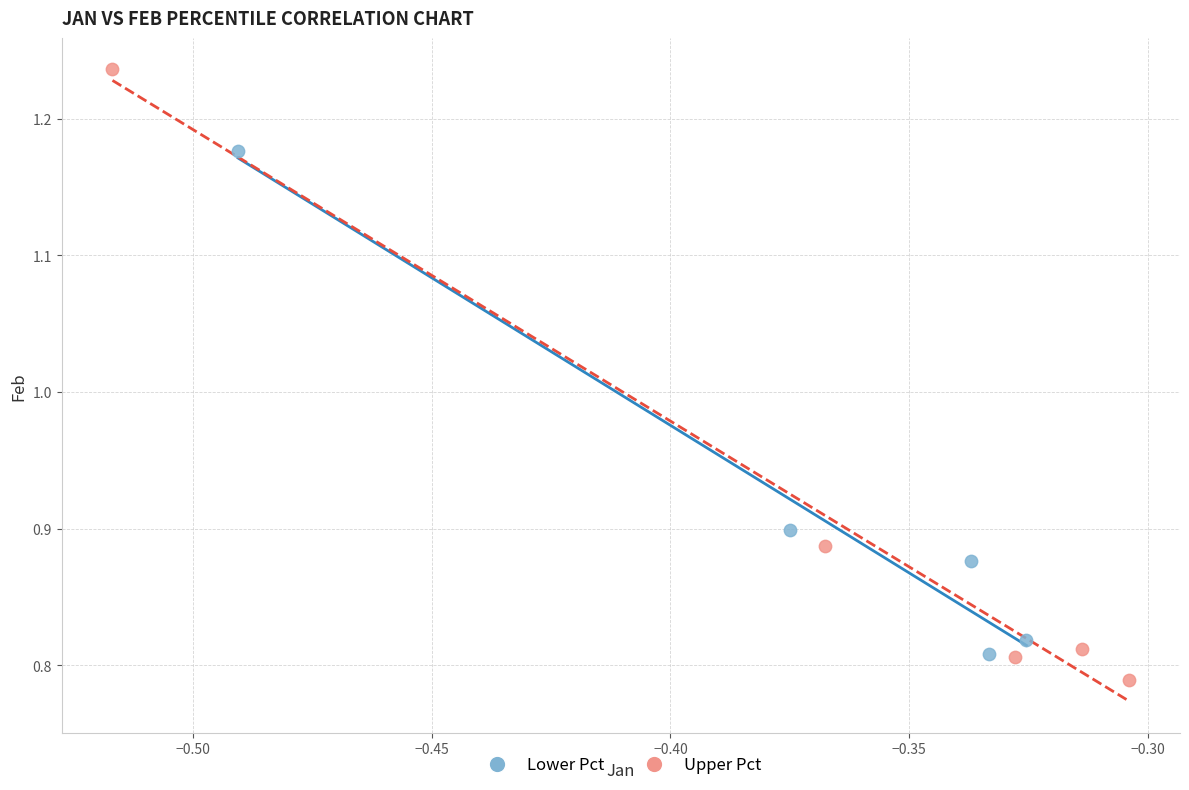

What are all the series names shown in the legend?

Lower Pct, Upper Pct